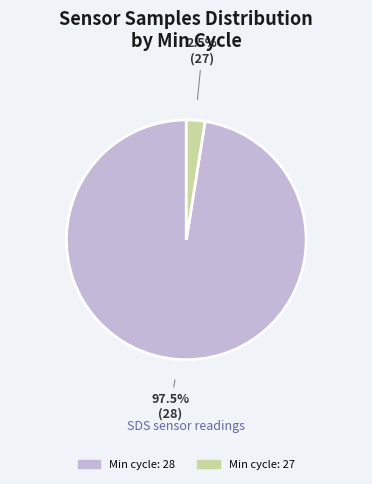

Is there any slice that represents more than half of the pie?

Yes